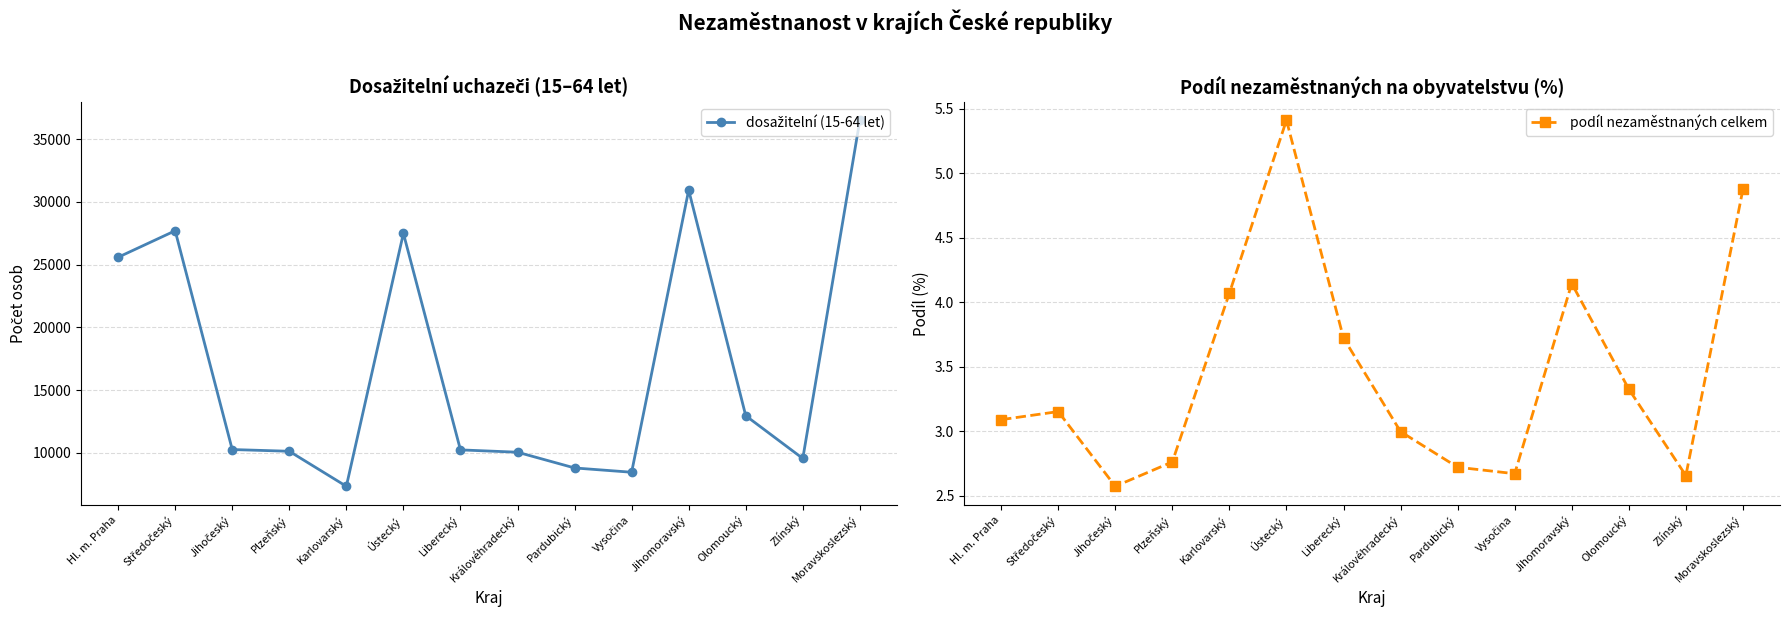

The dosažitelní (15-64 let) series shows 15378.2 at Pardubický. True or false?

False